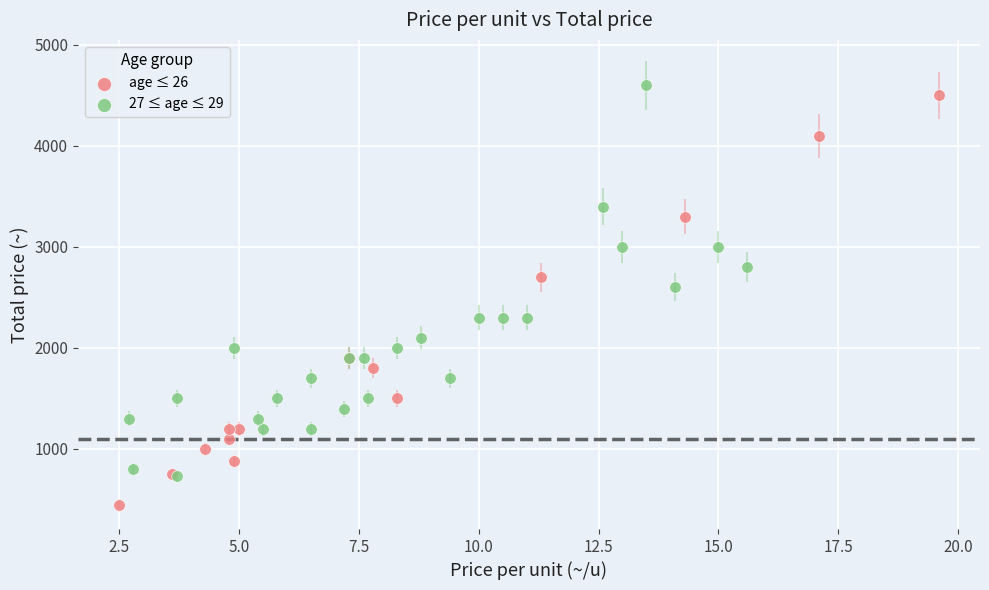

Which series has the widest spread of Y values?

age ≤ 26